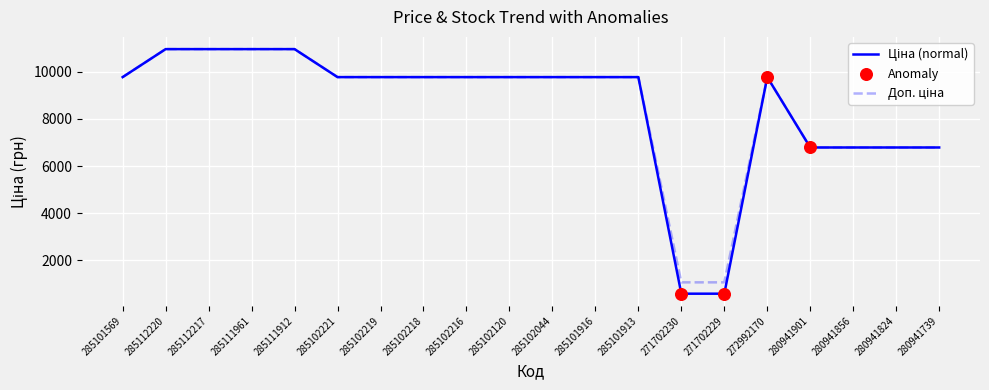

What is the total value across all series at 271702230?

1638.1